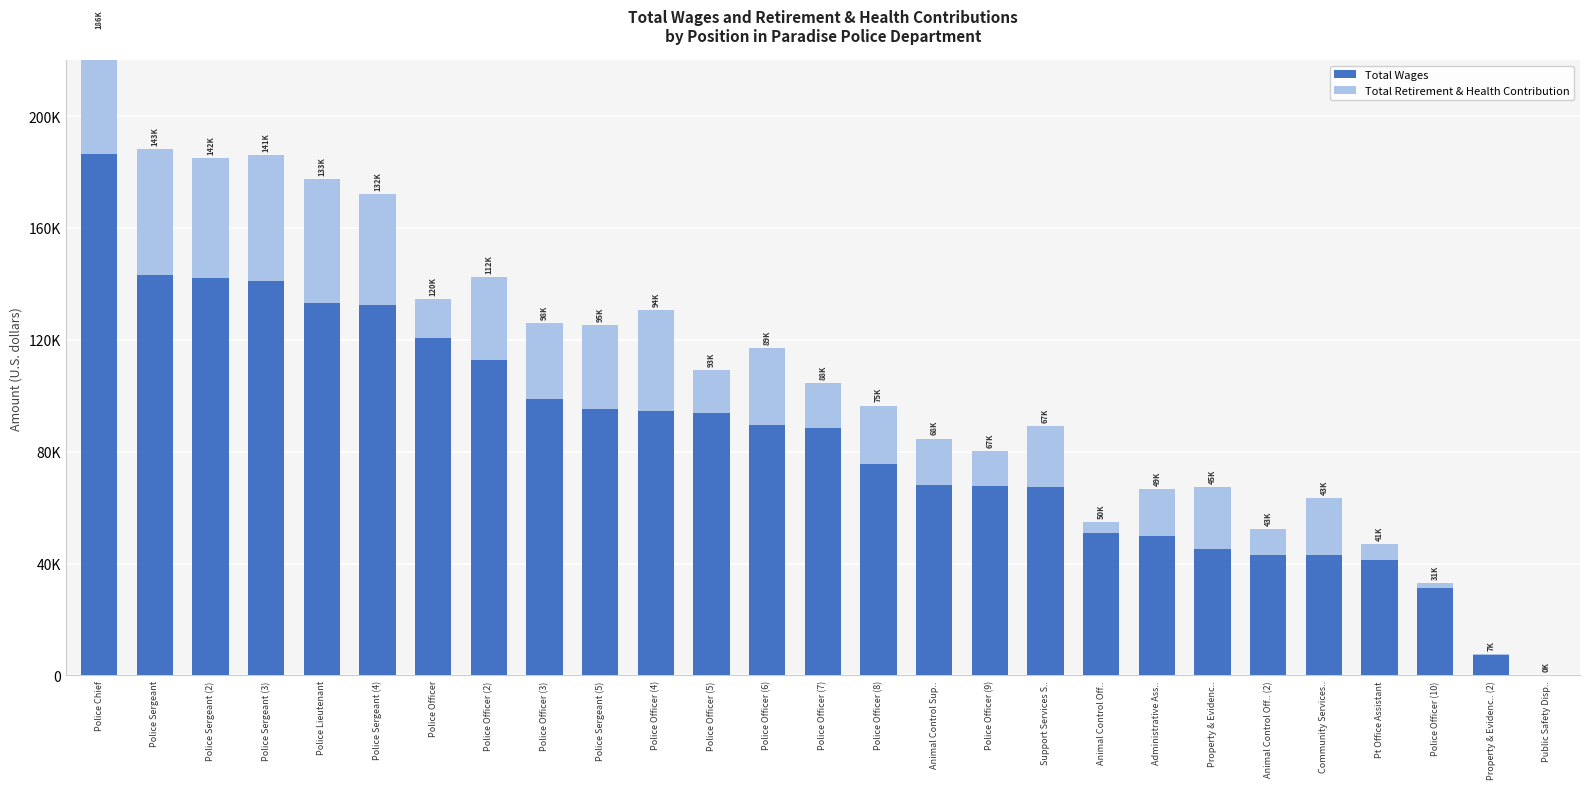

Reading left to right, extract all data points from this chart.

Total Wages: 186497	143098	142207	141045	133191	132488	120525	112739	98816	95174	94569	93861	89491	88547	75477	68035	67585	67228	50961	49727	45192	43132	43095	41398	31291	7443	135
Total Retirement & Health Contribution: 43608	45186	42772	44941	44208	39653	13937	29610	27257	30202	35960	15226	27519	16015	21035	16681	12734	21874	3746	16871	22018	9044	20384	5583	1700	99	0